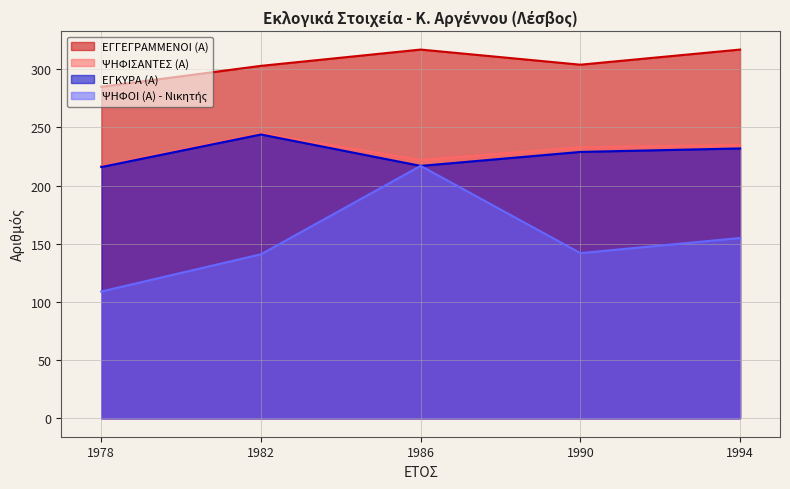

At which category is the sum across all series the highest?

1986